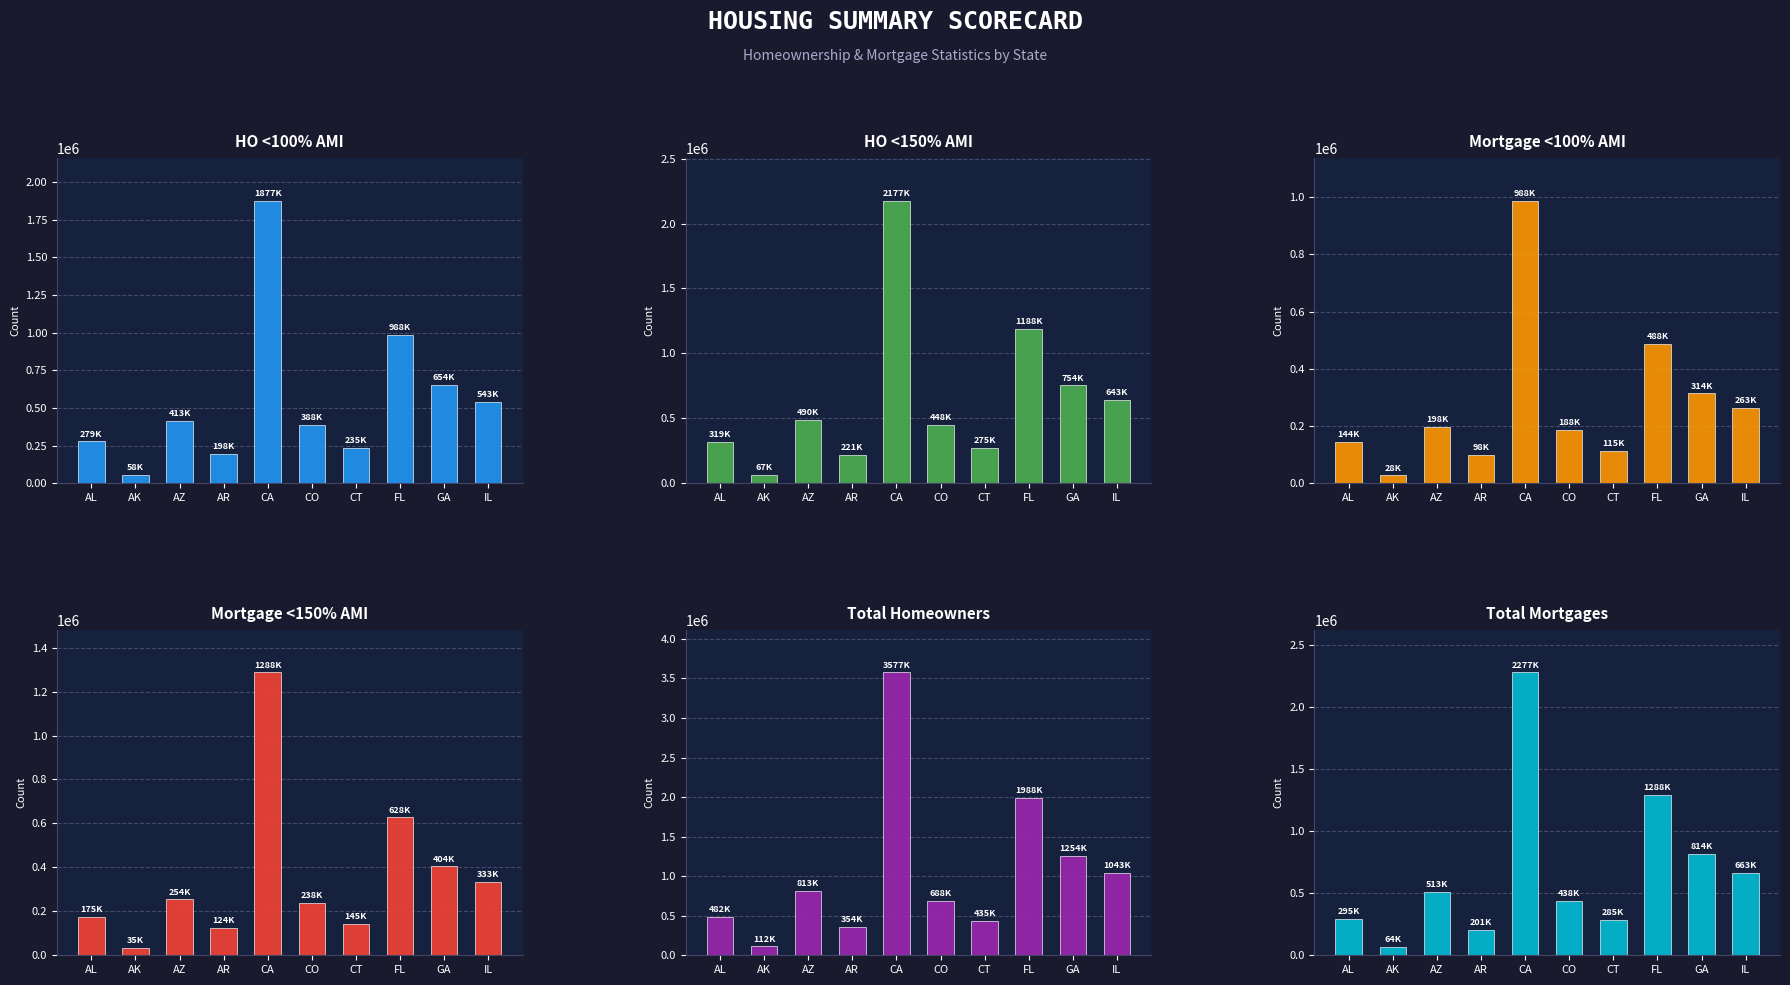

At which category does the chart reach its minimum across all series?

AK